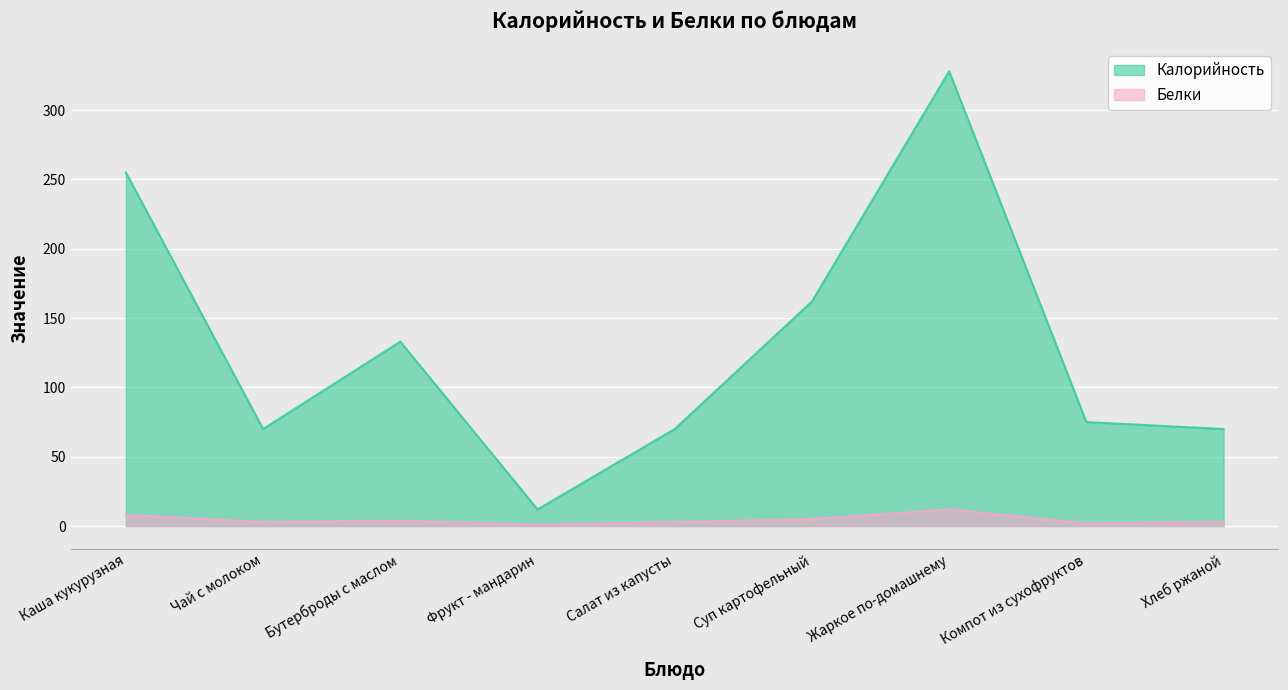

Reading right to left, transcribe all the data shown in this chart.

Калорийность: 70	75	328	162	70	12	133	70	255
Белки: 3	2	12	5	3	1	4	3	8